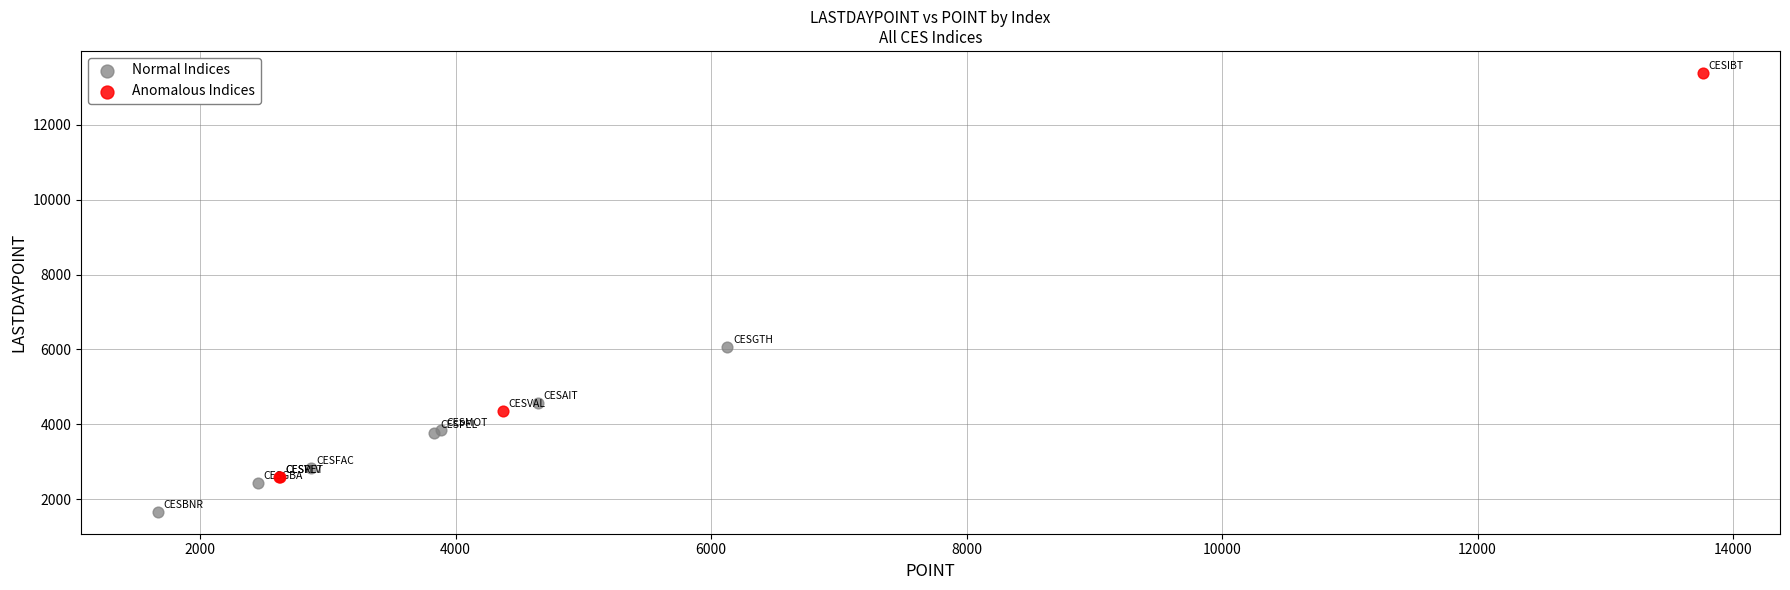

What are all the series names shown in the legend?

Normal Indices, Anomalous Indices